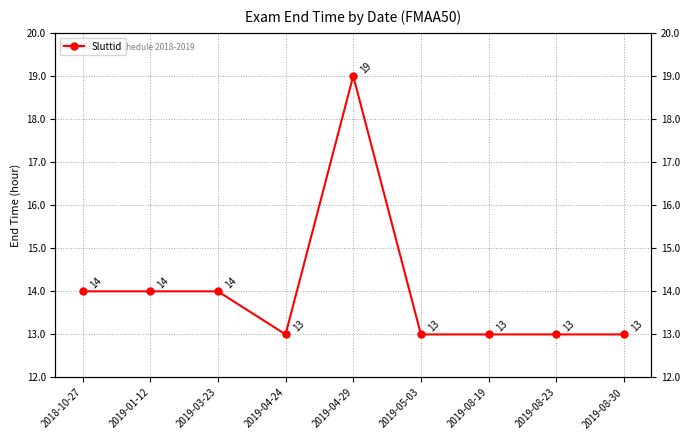

At which label is the value closest to 16?

2018-10-27